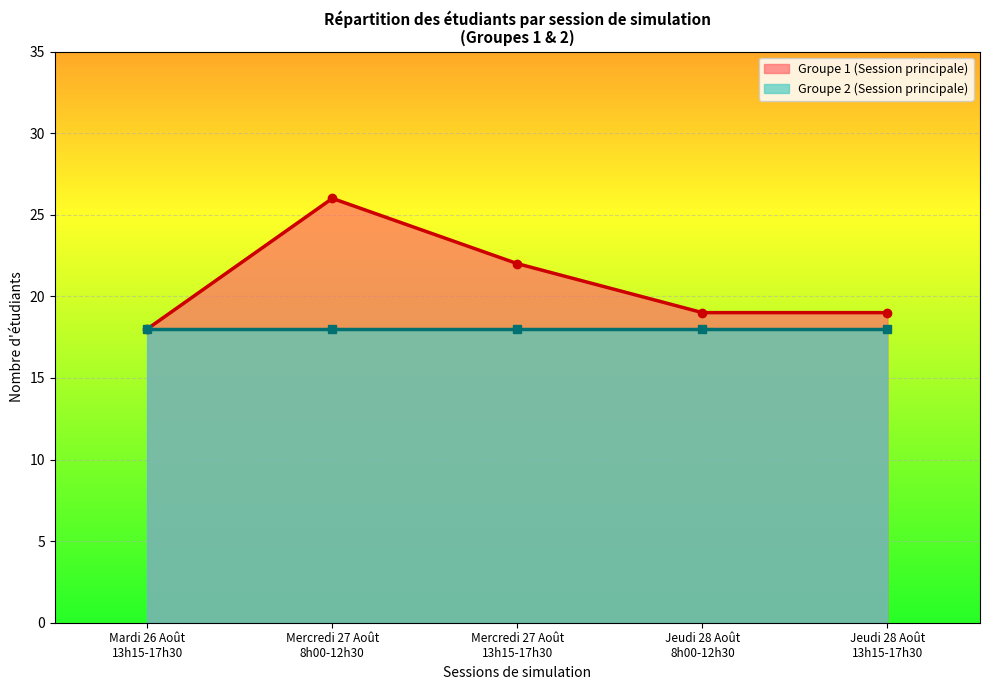

In Groupe 1 (Session principale), how many points are higher than both neighbors (excluding endpoints)?

1